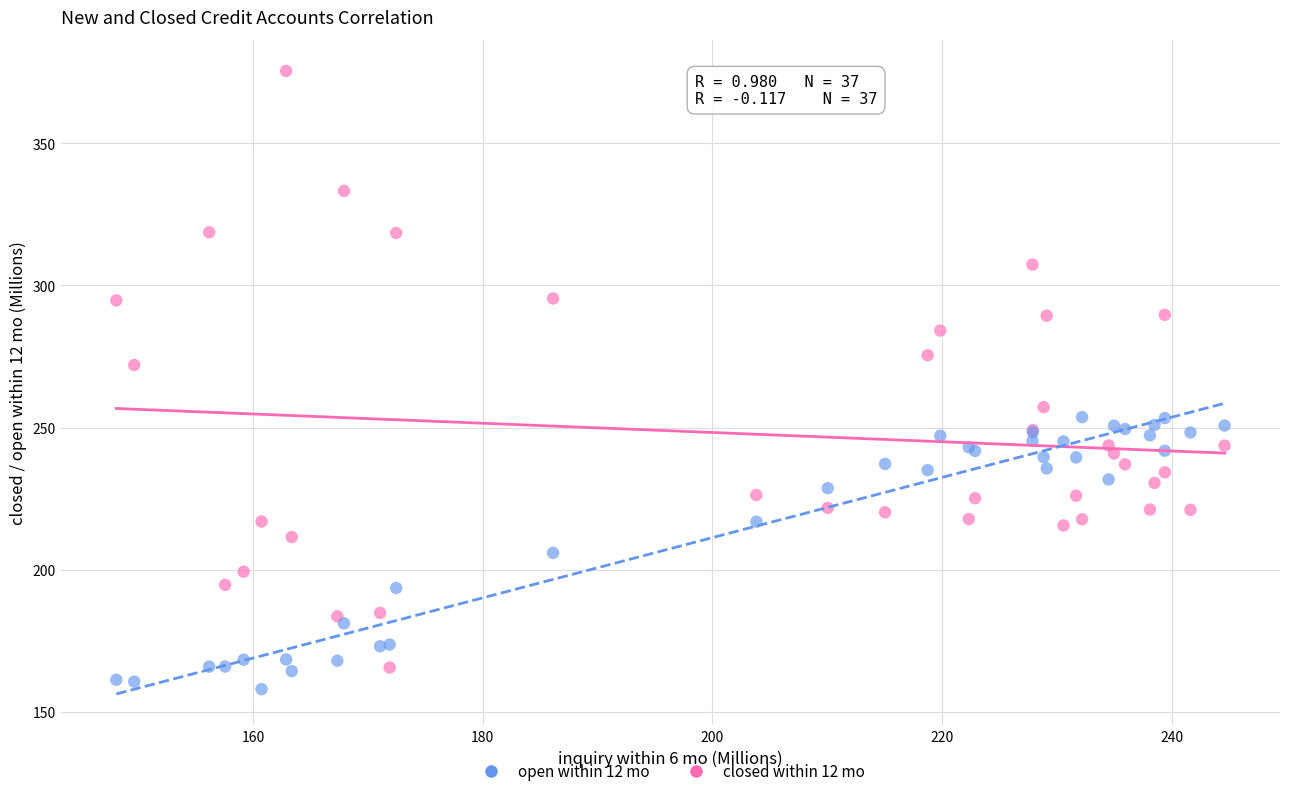

Across all series, what Y value is closest to 266?

272.0